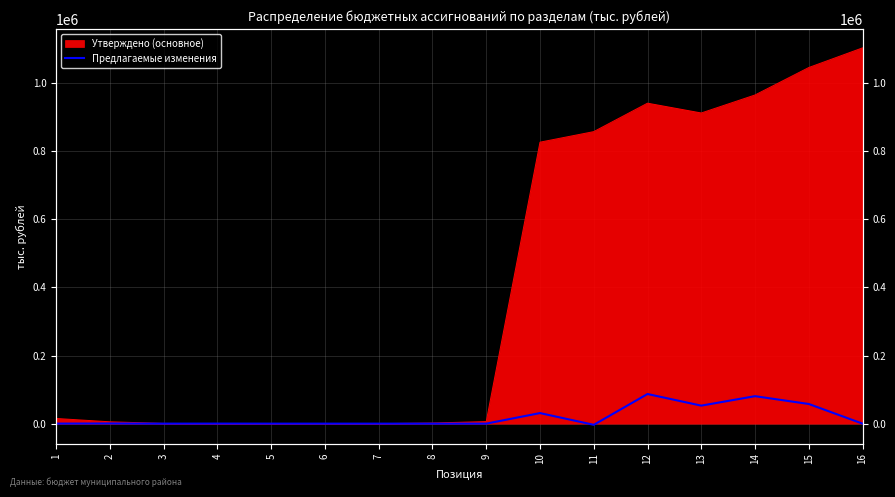

At which label does the data first exceed 132?

1